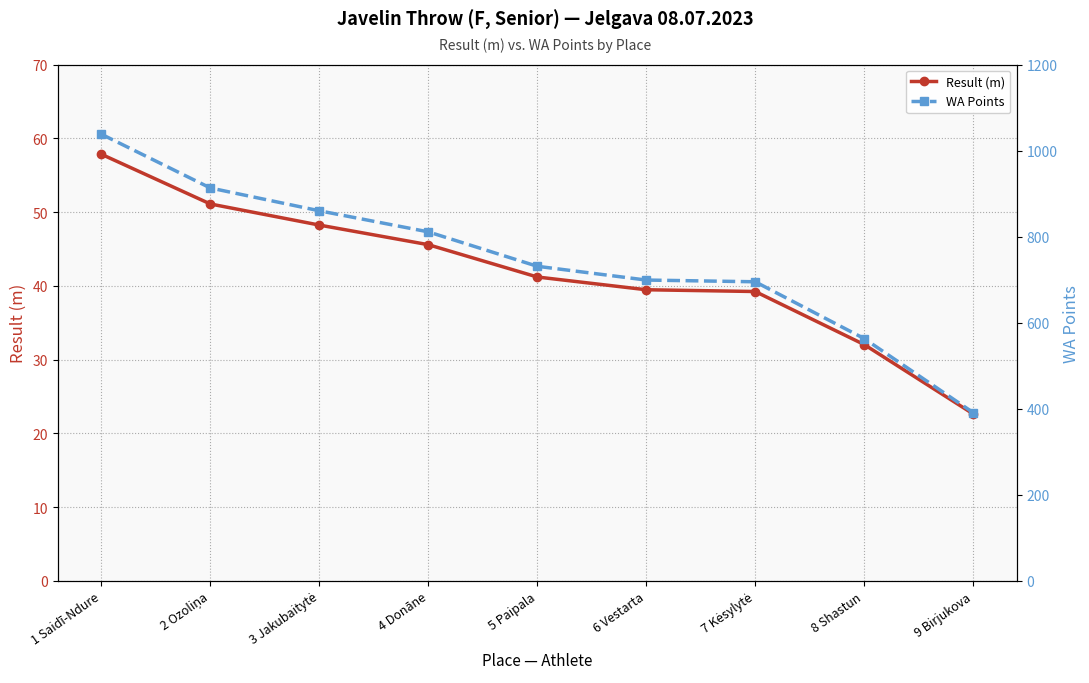

Reading left to right, transcribe all the data shown in this chart.

Result (m): 1 Saidī-Ndure=57.8	2 Ozoliņa=51.1	3 Jakubaitytė=48.2	4 Donāne=45.6	5 Paipala=41.2	6 Vestarta=39.5	7 Kėsylytė=39.2	8 Shastun=32.0	9 Birjukova=22.6
WA Points: 1 Saidī-Ndure=1038.0	2 Ozoliņa=913.0	3 Jakubaitytė=860.0	4 Donāne=811.0	5 Paipala=731.0	6 Vestarta=699.0	7 Kėsylytė=695.0	8 Shastun=563.0	9 Birjukova=391.0